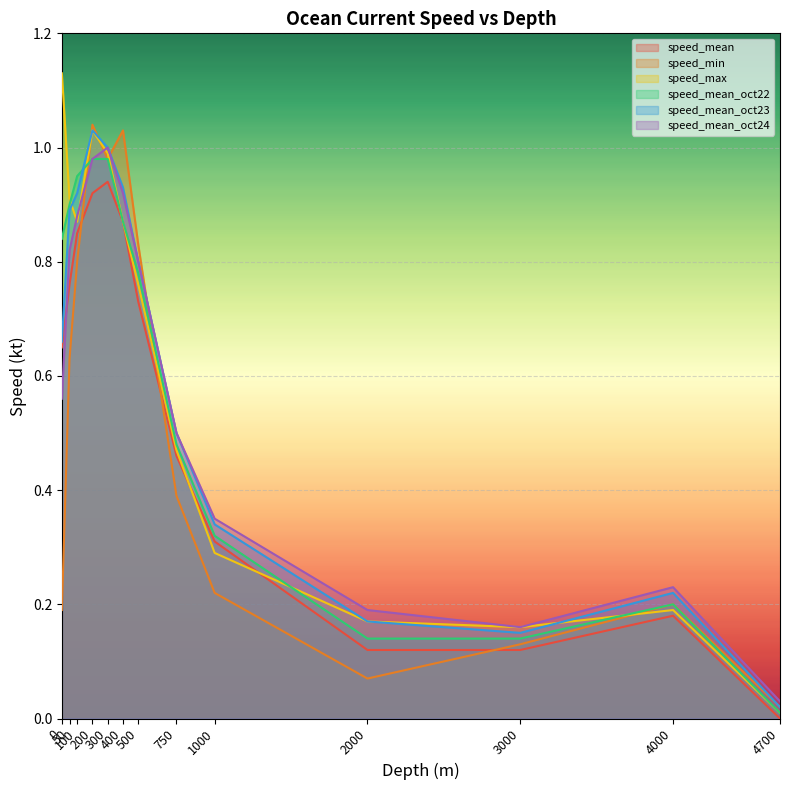

What is the total value across all series at 500?

4.7